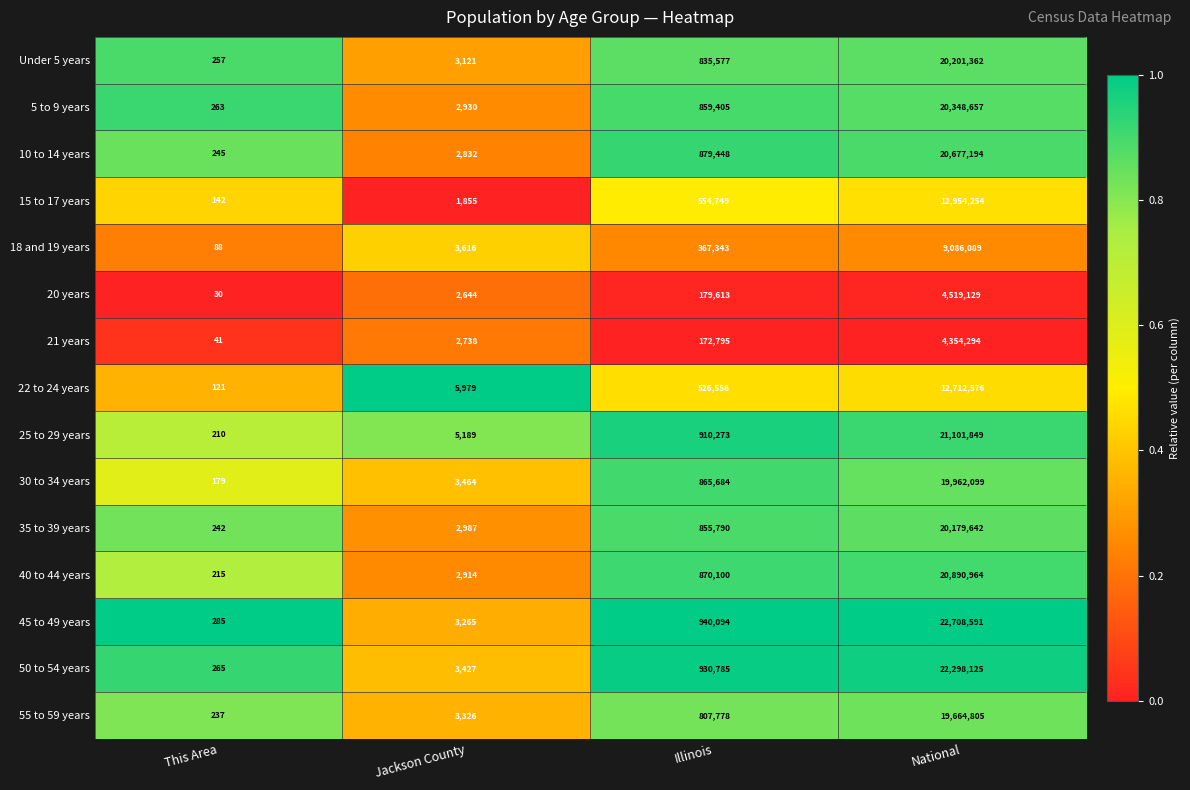

True or false: 15 to 17 years has a value of 142 at This Area.

True